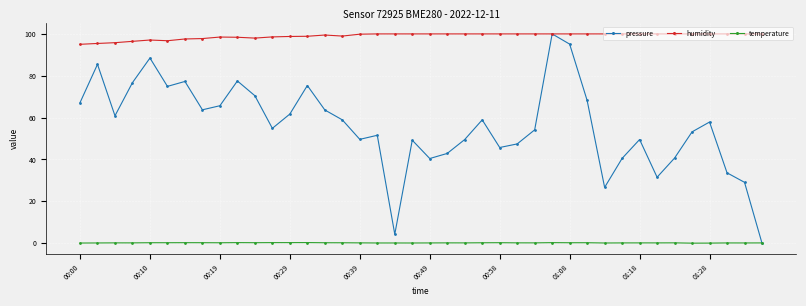

What is the maximum value shown in the chart?

100.0